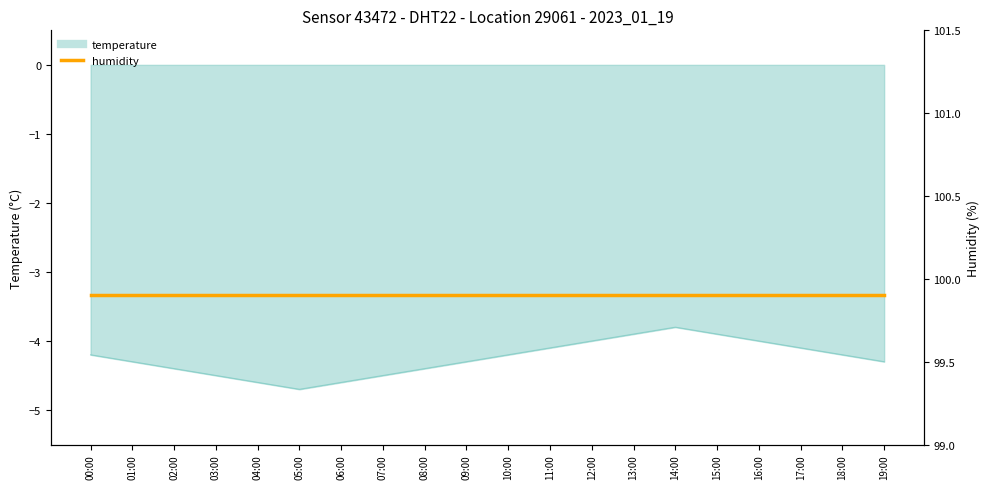

Reading left to right, what are all the values shown in this chart?

00:00=-4.2	01:00=-4.3	02:00=-4.4	03:00=-4.5	04:00=-4.6	05:00=-4.7	06:00=-4.6	07:00=-4.5	08:00=-4.4	09:00=-4.3	10:00=-4.2	11:00=-4.1	12:00=-4.0	13:00=-3.9	14:00=-3.8	15:00=-3.9	16:00=-4.0	17:00=-4.1	18:00=-4.2	19:00=-4.3